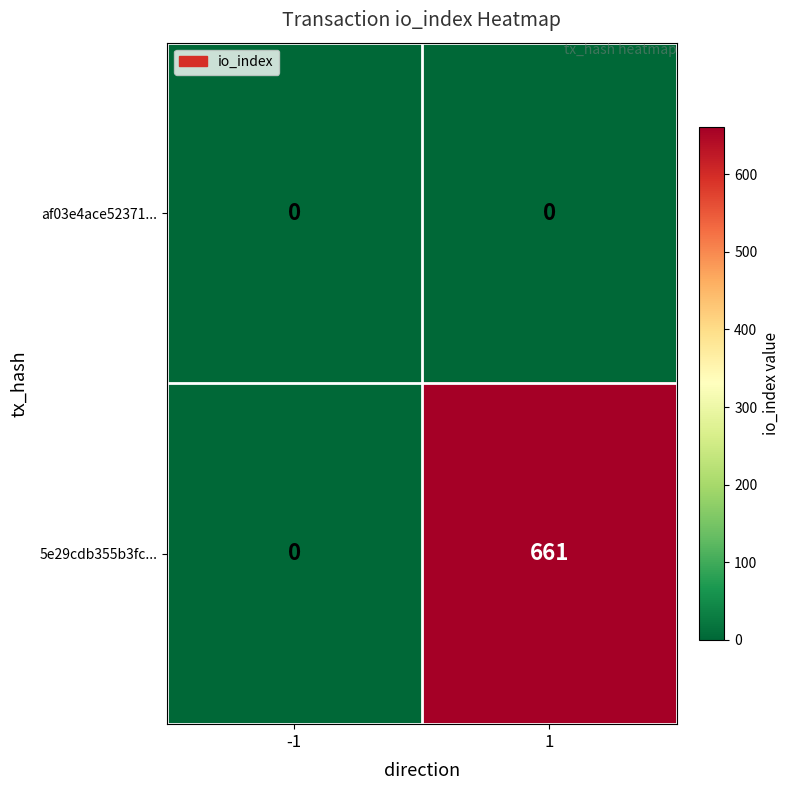

Between -1 and 1, which series saw the biggest shift?

5e29cdb355b3fc...